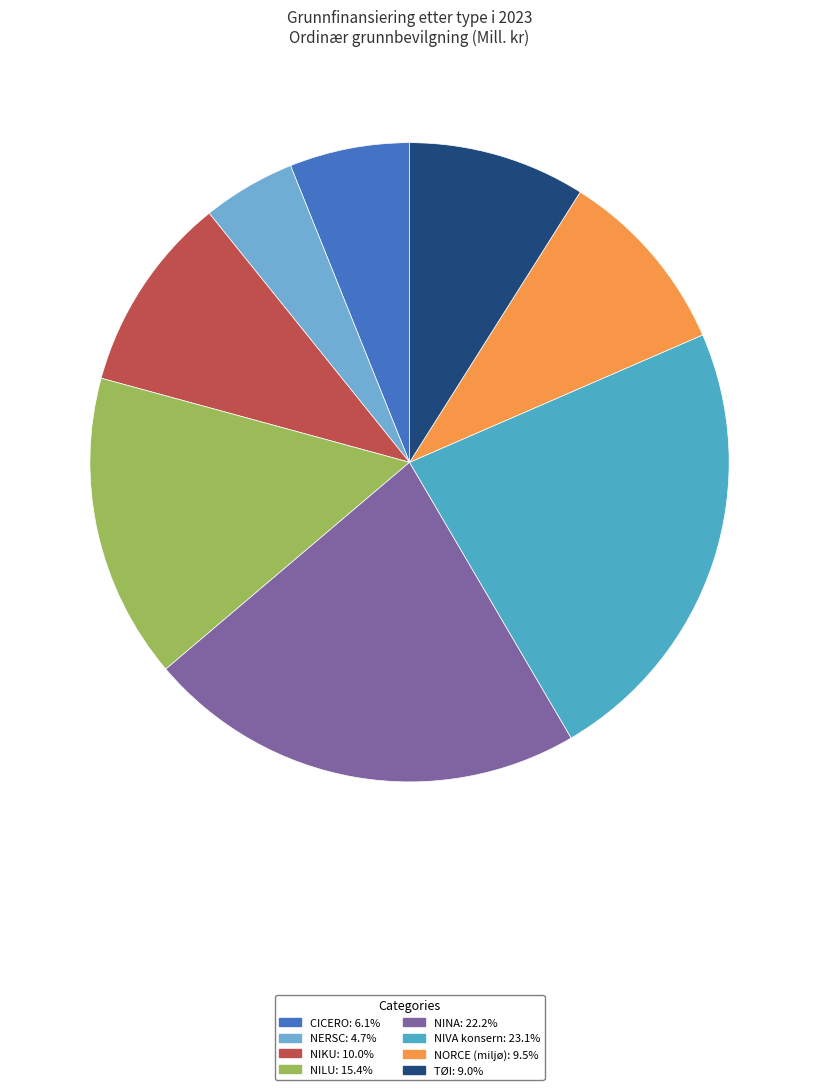

Does TØI represent more than half of the total?

No